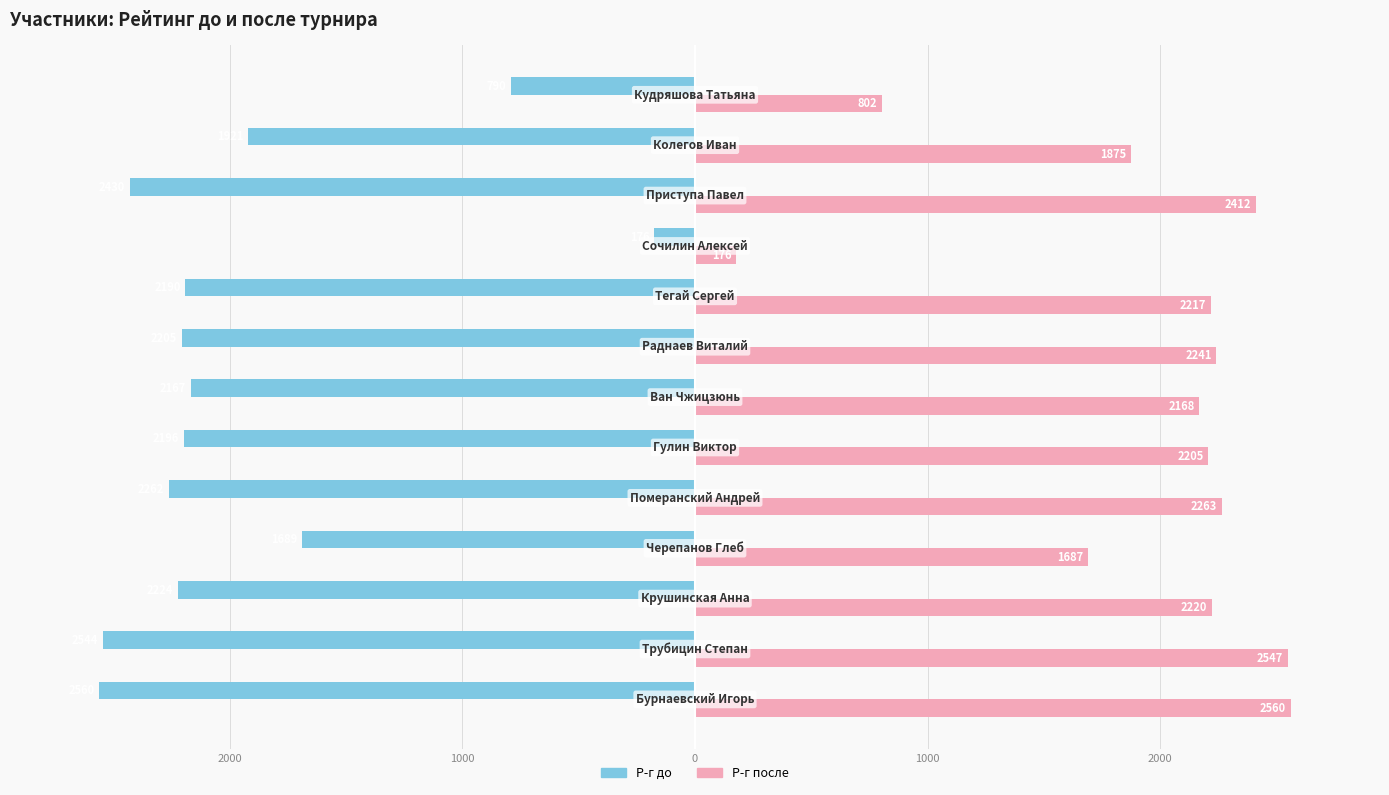

What are all the series names shown in the legend?

Р-г до, Р-г после